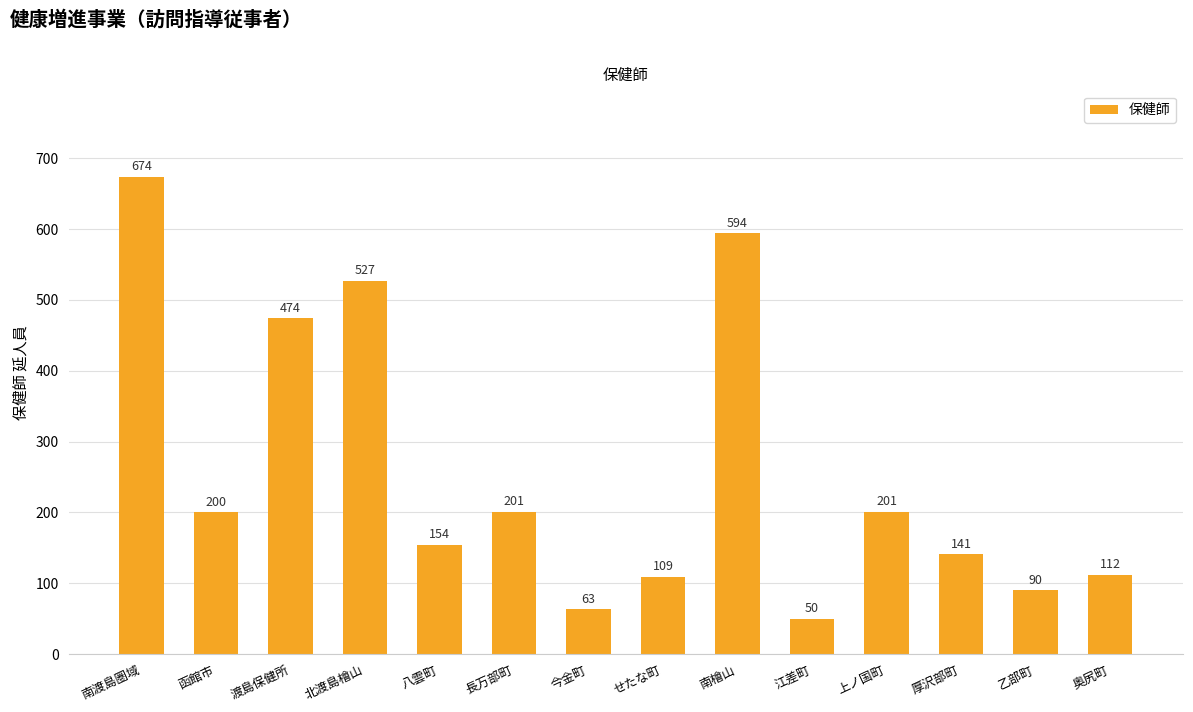

What is the difference between the values at せたな町 and 江差町?

59